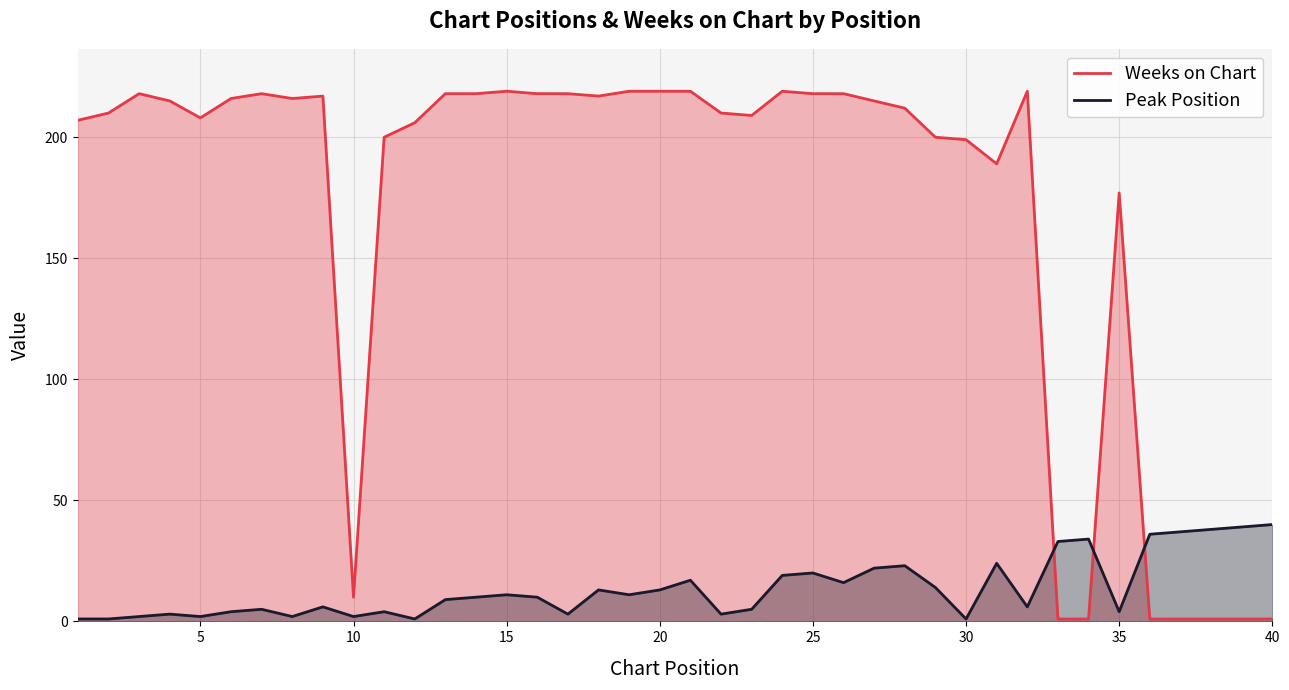

How many data points does each series have?

40